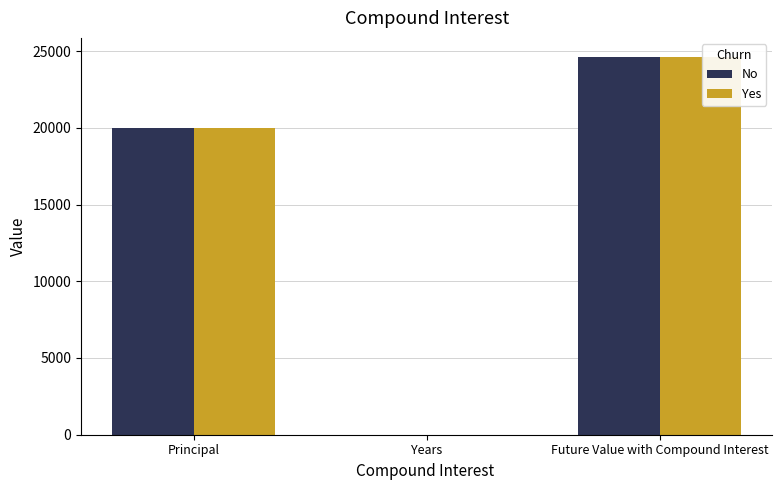

How many categories are shown in the chart?

3